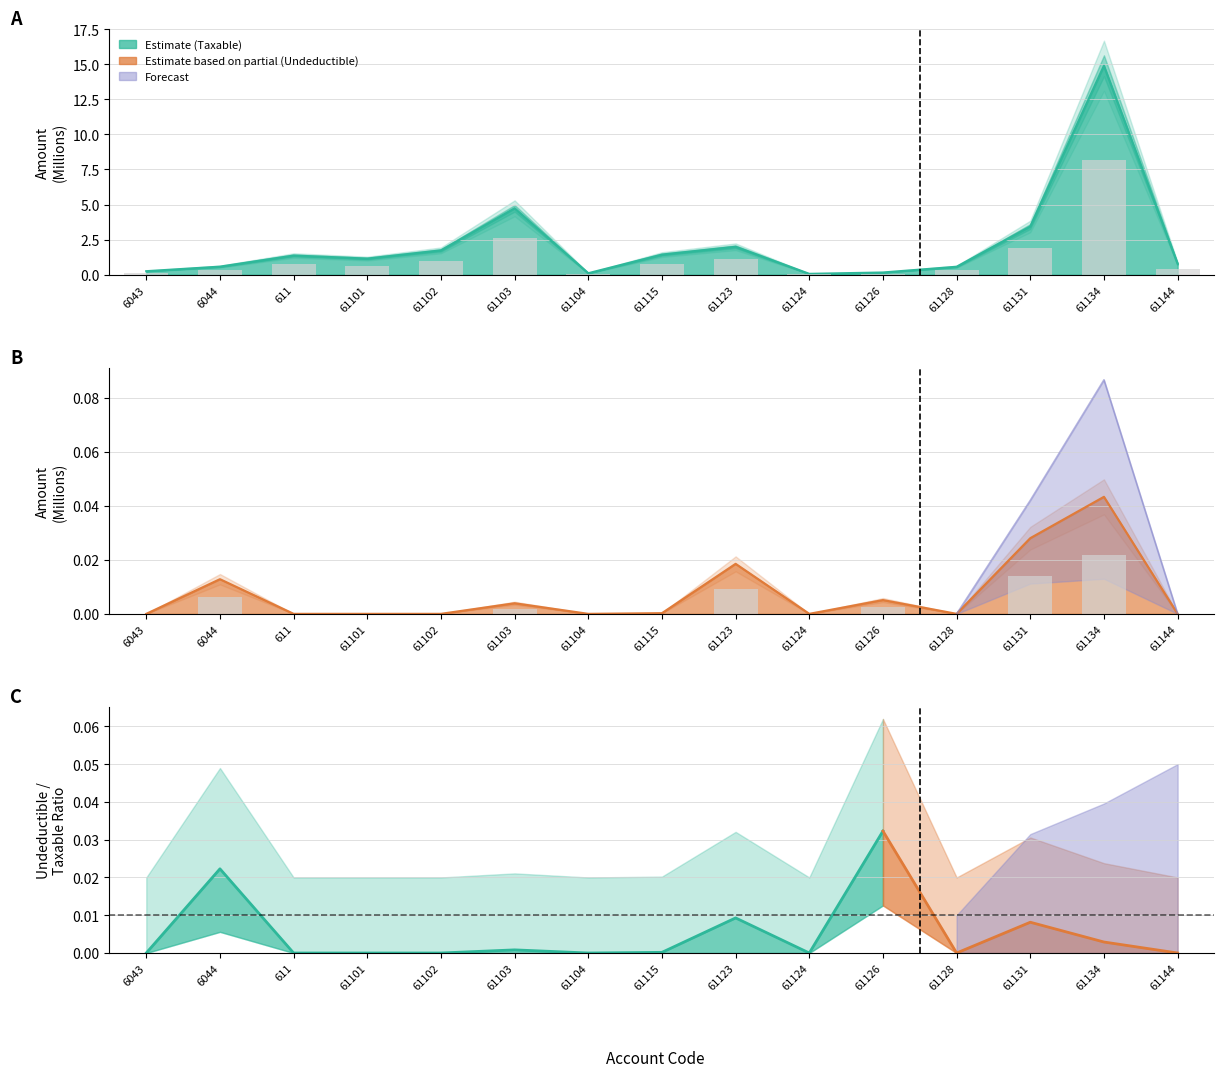

Which category has the highest value across all series?

61134